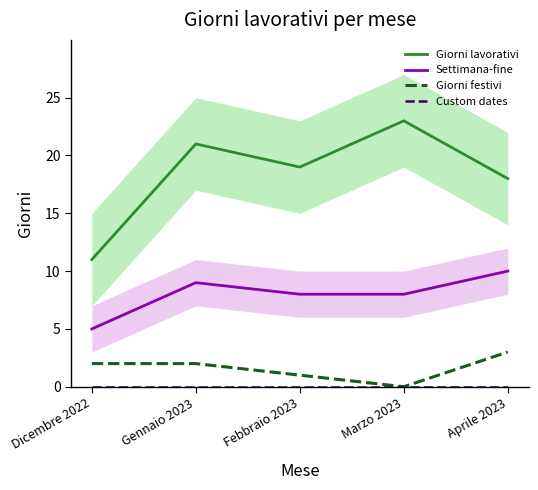

Reading left to right, extract all data points from this chart.

Giorni lavorativi: 11	21	19	23	18
Settimana-fine: 5	9	8	8	10
Giorni festivi: 2	2	1	0	3
Custom dates: 0	0	0	0	0